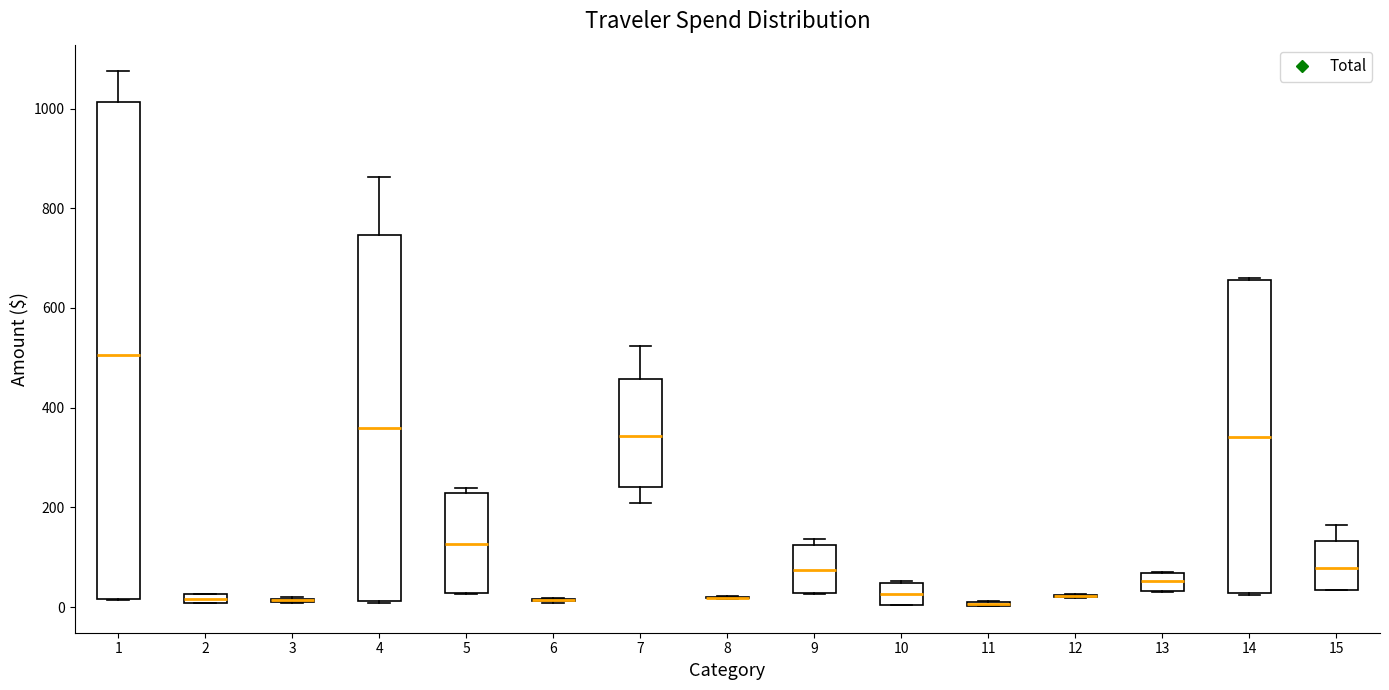

Where is the upper edge of the box at x = 5 on the y-axis? The values are not printed on the chart, so give them approximately, as read against the axis.

220